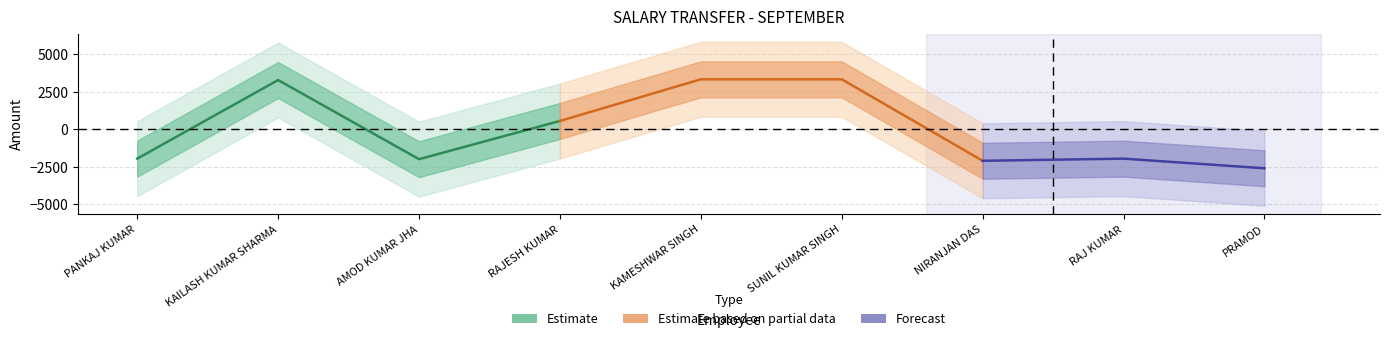

How many interior local valleys (lower than both neighbors) does the data have?

2